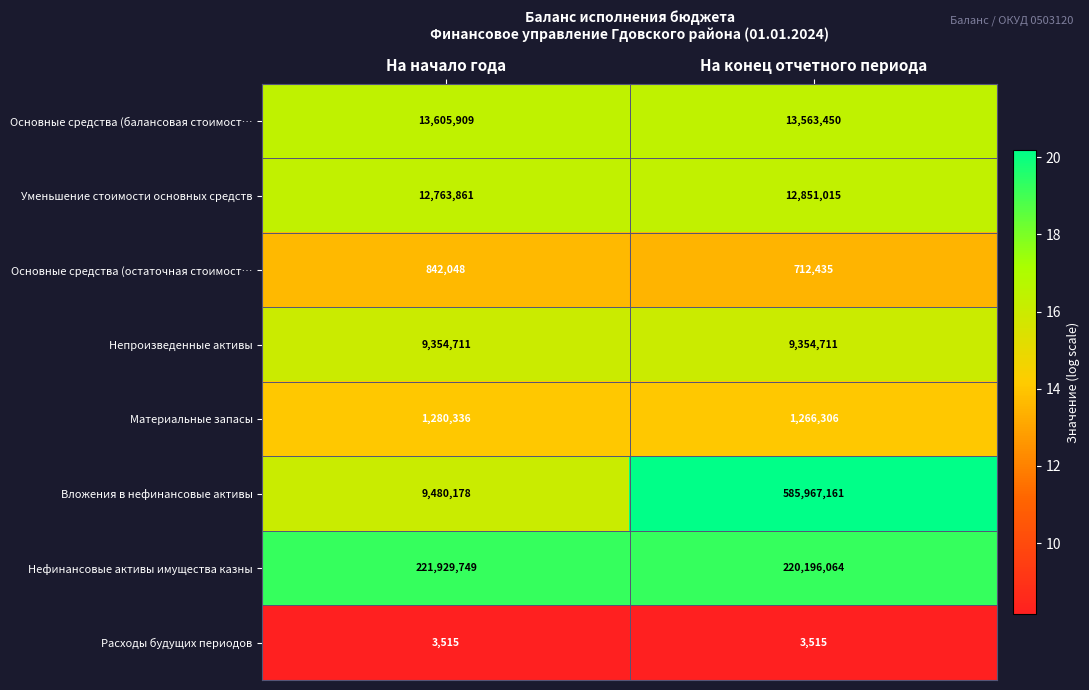

What is the greatest value displayed?

585967161